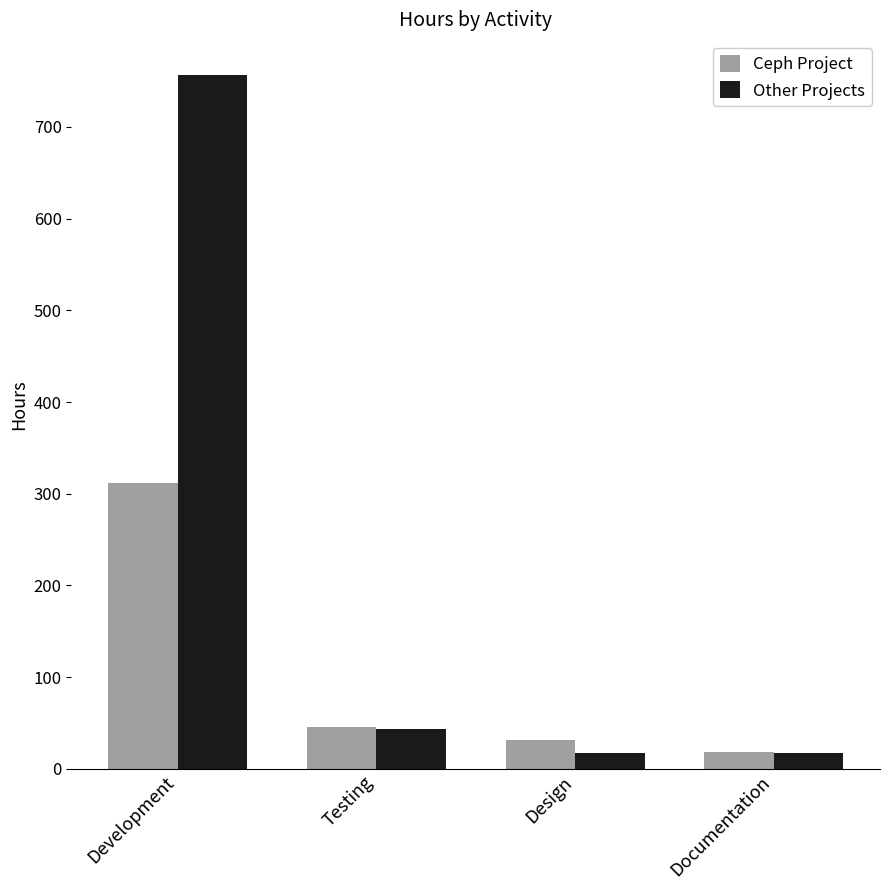

Between Development and Testing, which series saw the biggest shift?

Other Projects